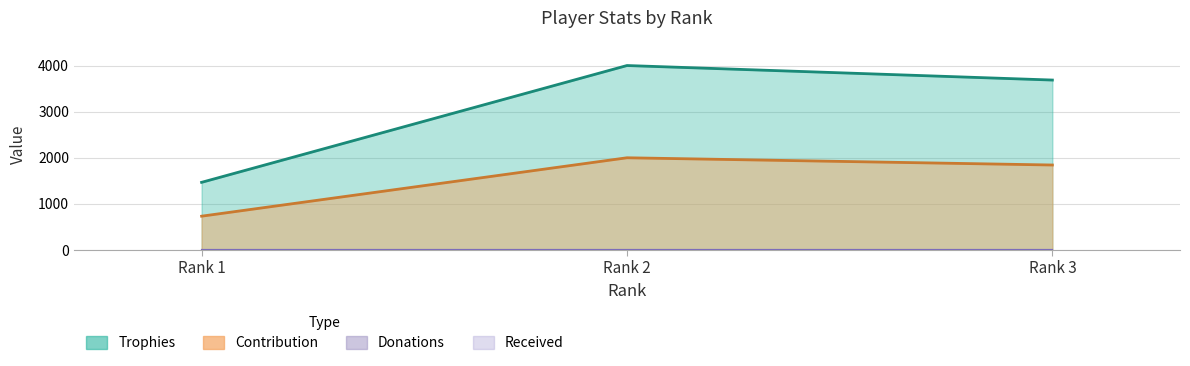

What is the average value of the Trophies series?

3051